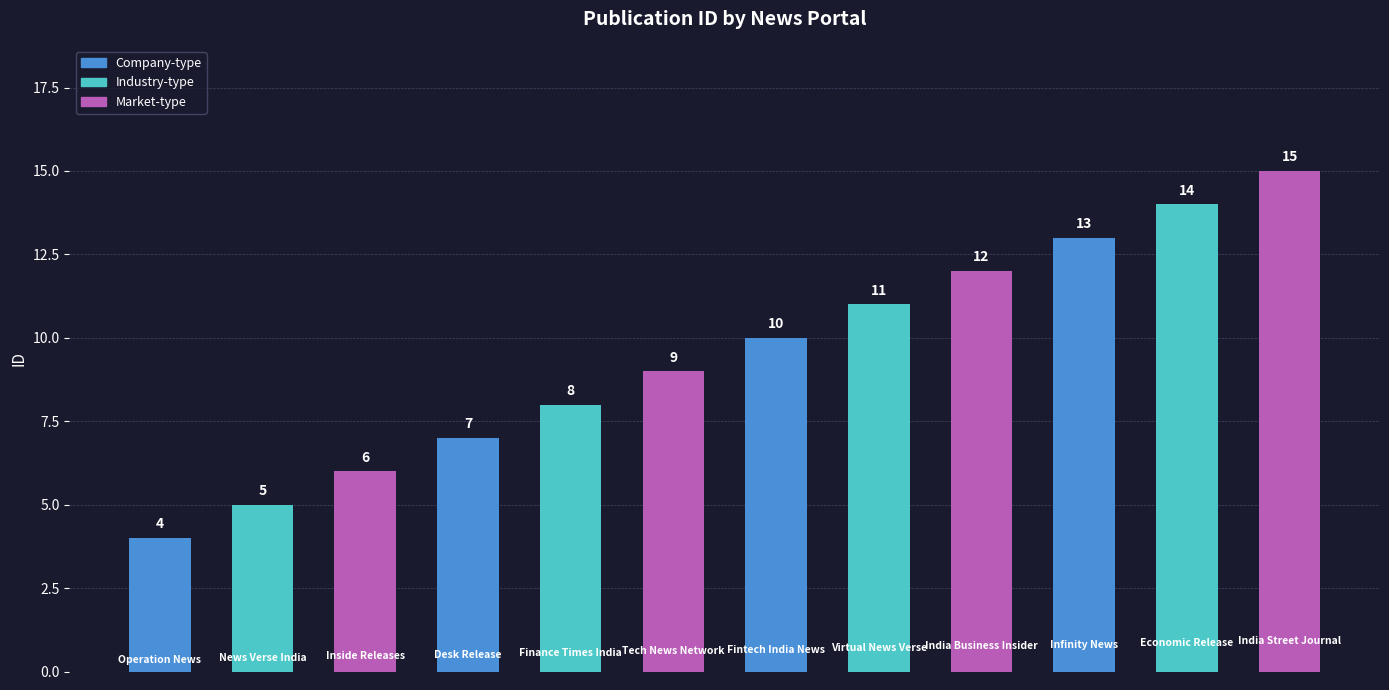

What is the value of the 9th bar from the left?

12